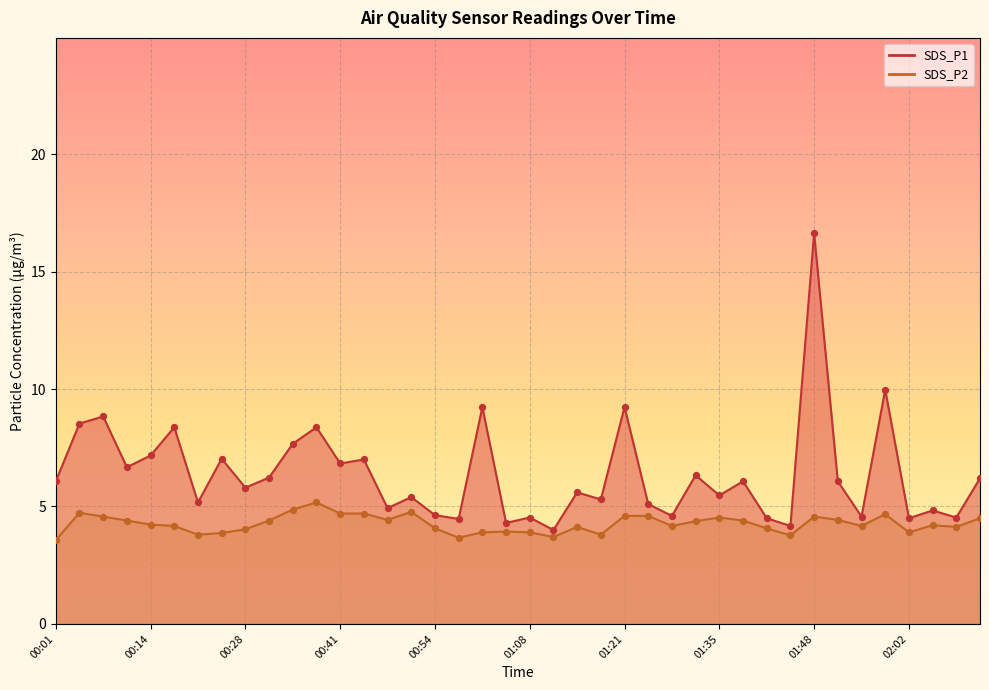

At how many categories does at least one series exceed 5?

27